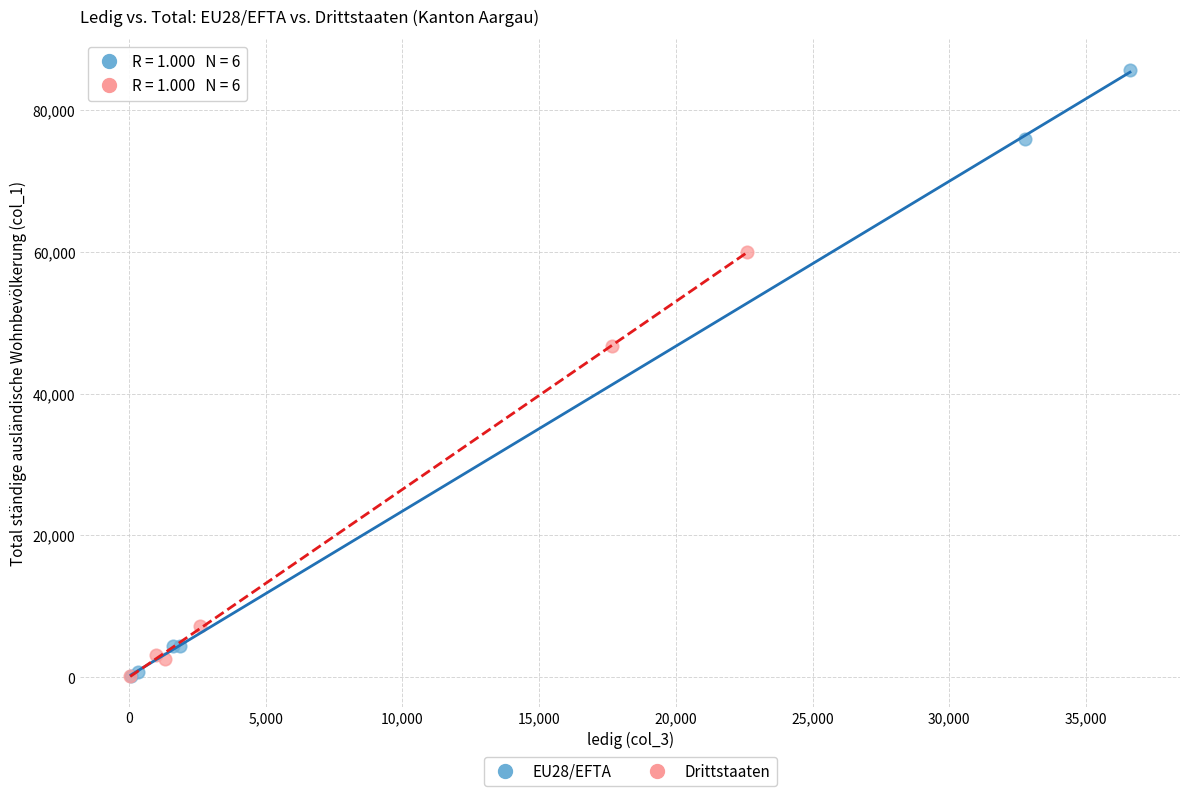

Which series has the largest Y range (max minus min)?

EU28/EFTA